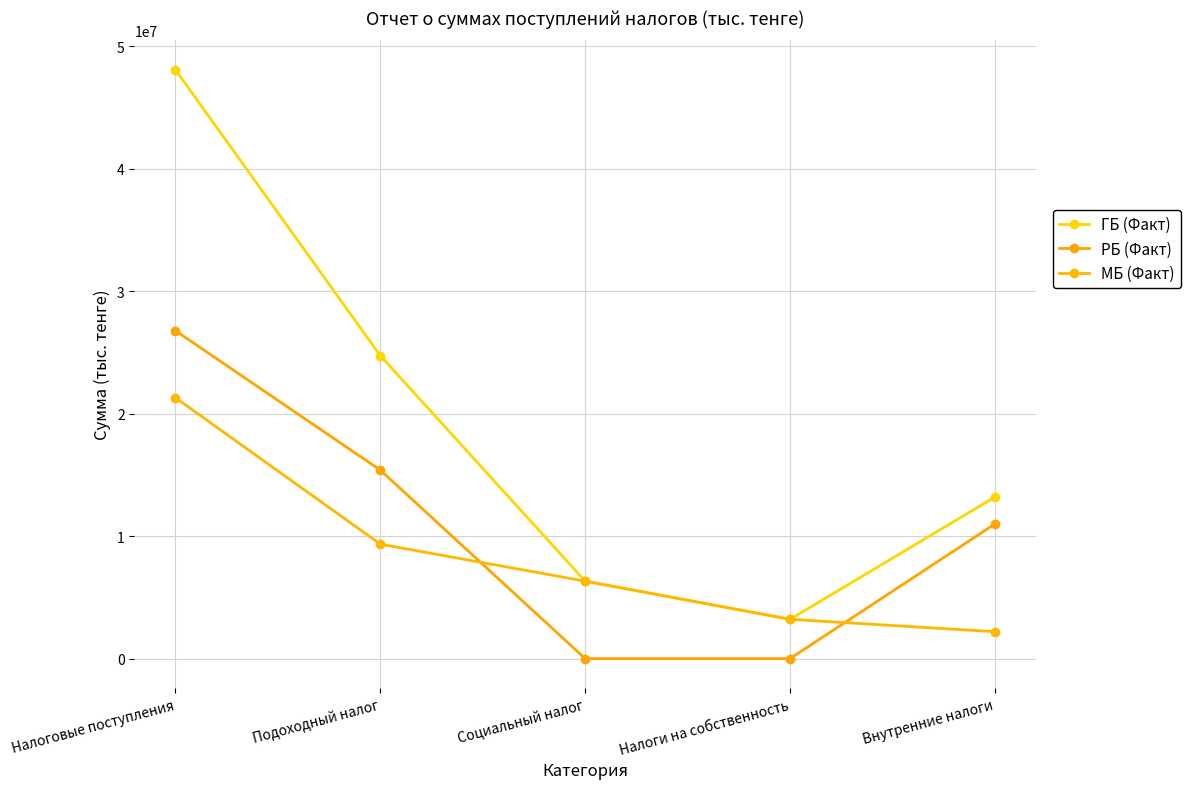

Which category has the highest value across all series?

Налоговые поступления